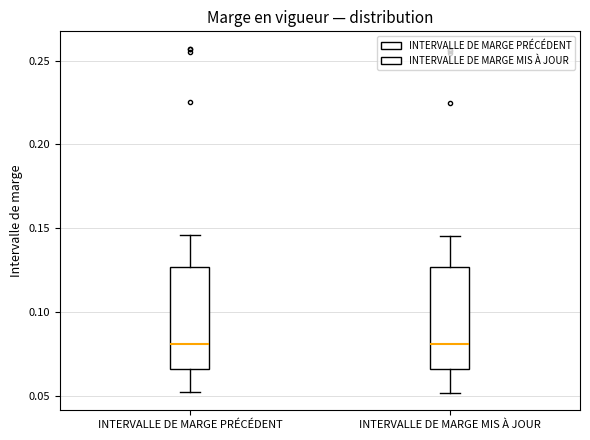

Where is the upper edge of the box for INTERVALLE DE MARGE PRÉCÉDENT on the y-axis? The values are not printed on the chart, so give them approximately, as read against the axis.

0.125